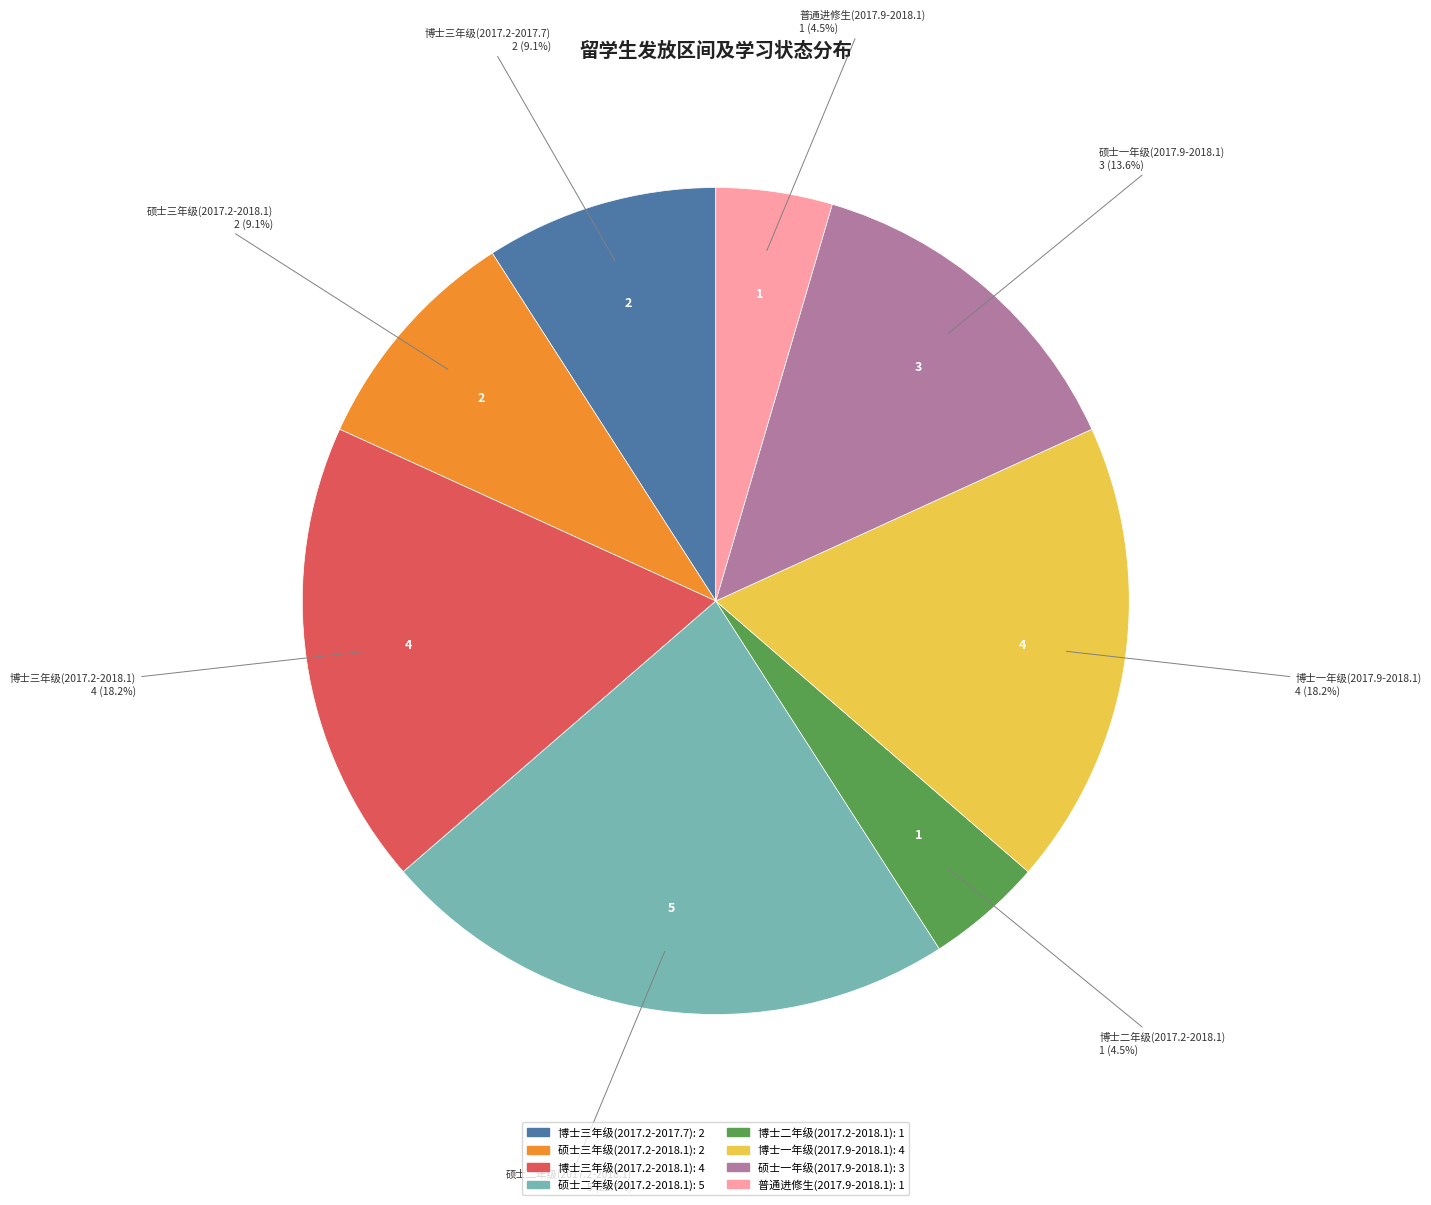

Is 硕士二年级(2017.2-2018.1) the majority of the pie?

No